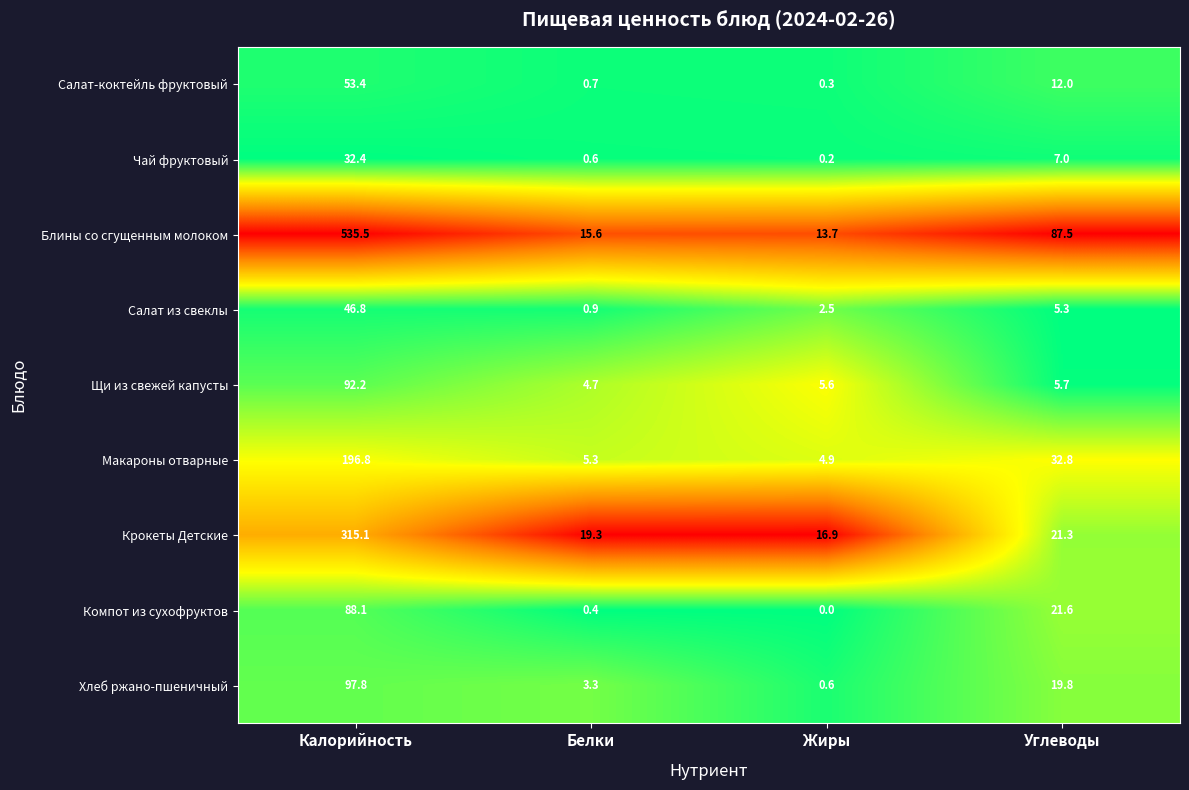

Rank the series at Жиры from highest to lowest value.

Крокеты Детские, Блины со сгущенным молоком, Щи из свежей капусты, Макароны отварные, Салат из свеклы, Хлеб ржано-пшеничный, Салат-коктейль фруктовый, Чай фруктовый, Компот из сухофруктов